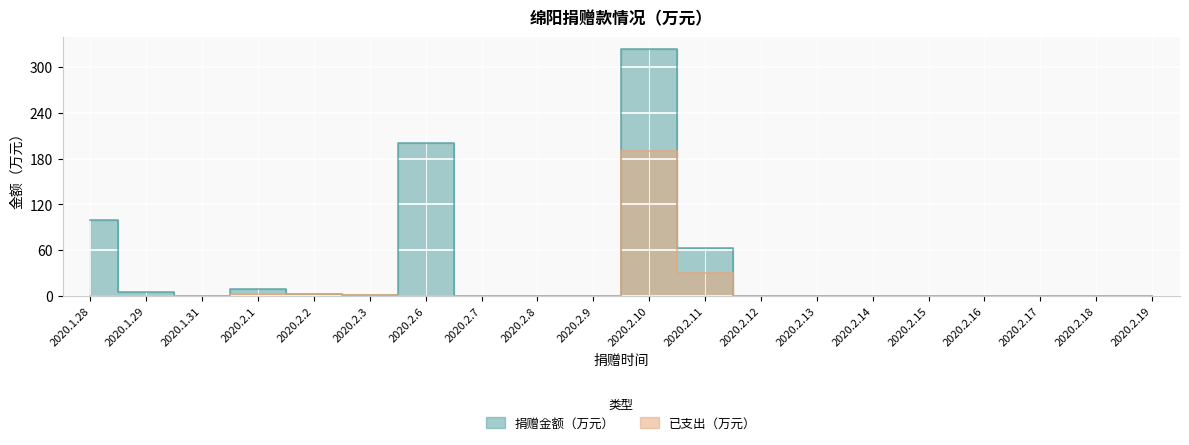

True or false: 捐赠金额（万元） has a value of 0.8 at 2020.1.31.

False